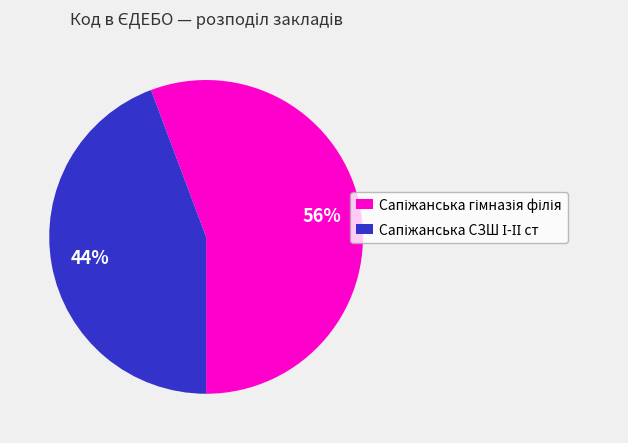

Is there any slice that represents more than half of the pie?

Yes